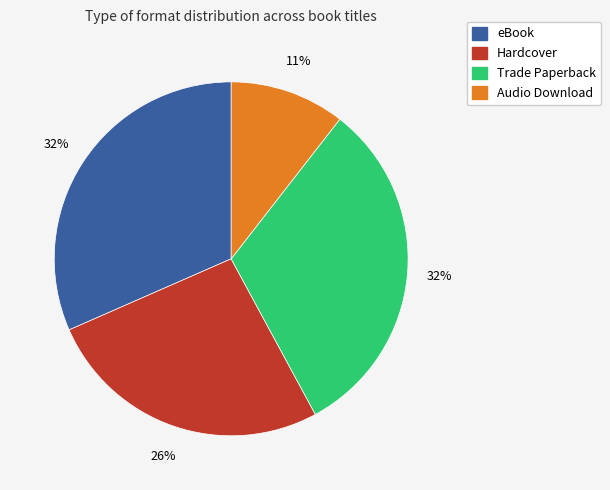

What percentage is the eBook slice, to the nearest percent?

32%